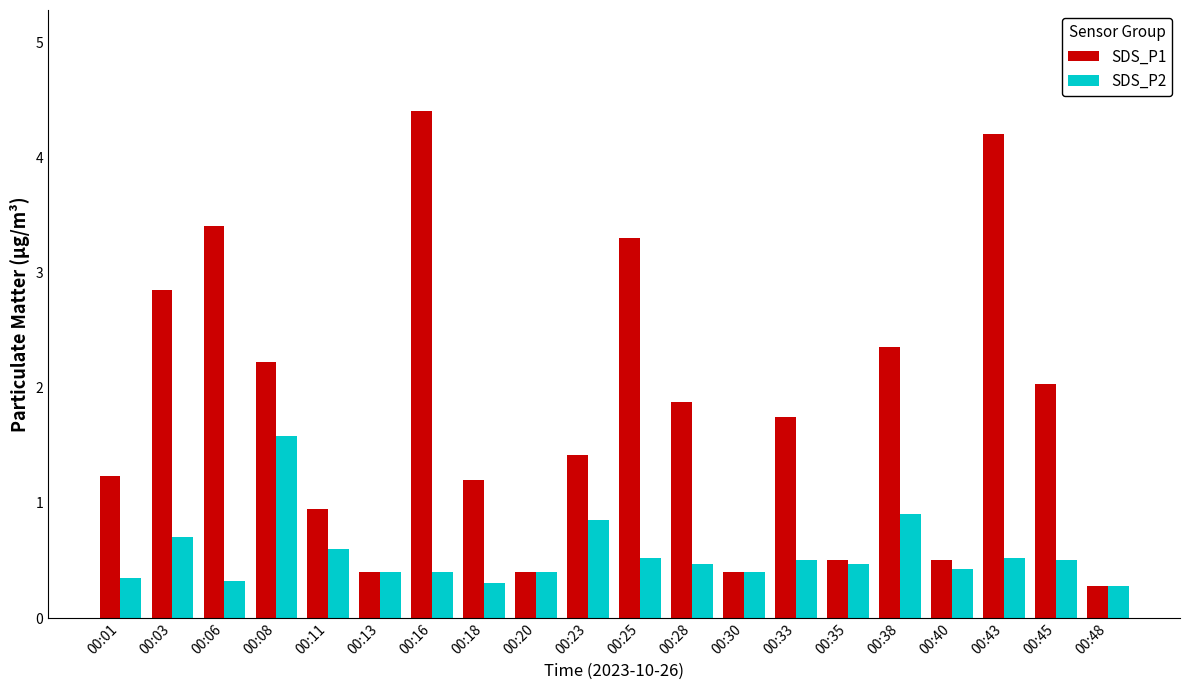

List the series in order of their overall mean, lowest first.

SDS_P2, SDS_P1